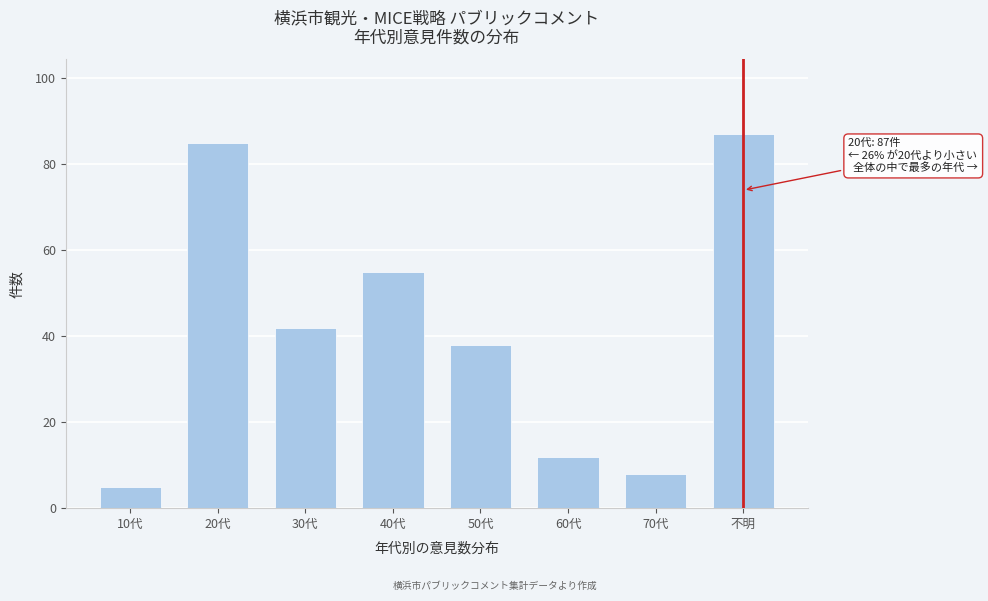

Reading left to right, what are all the values shown in this chart?

5	85	42	55	38	12	8	87